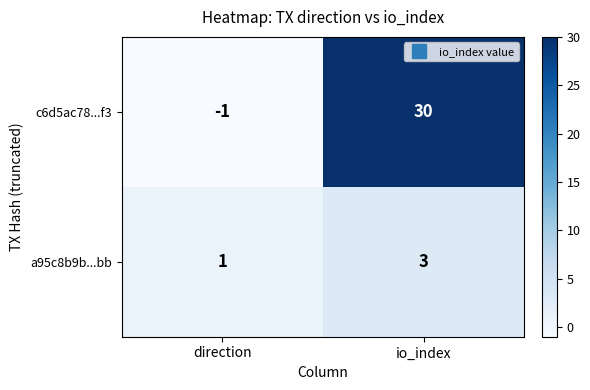

How many series are shown in this chart?

2